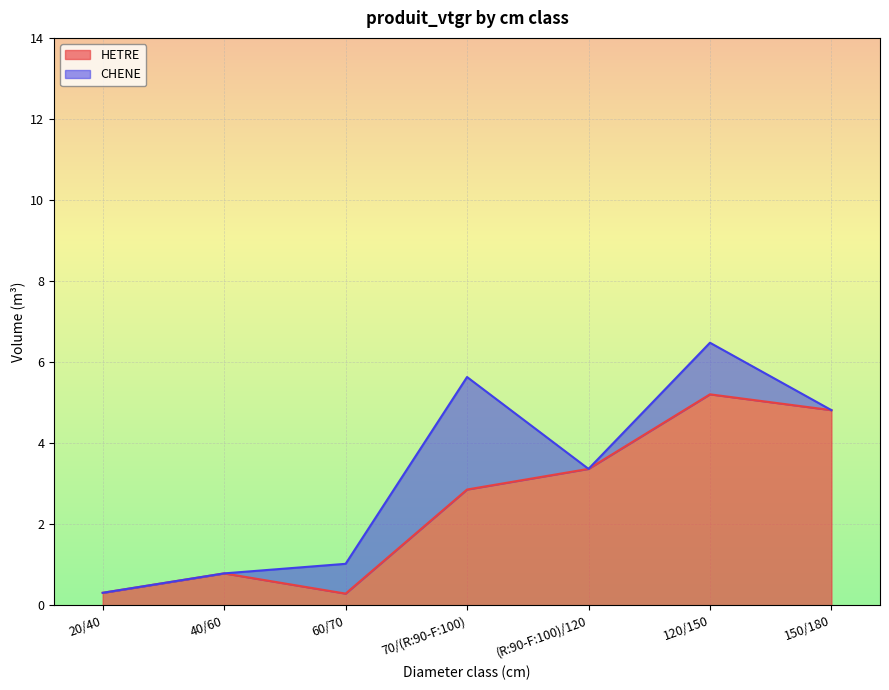

Does the chart display data point markers on the line(s)?

No